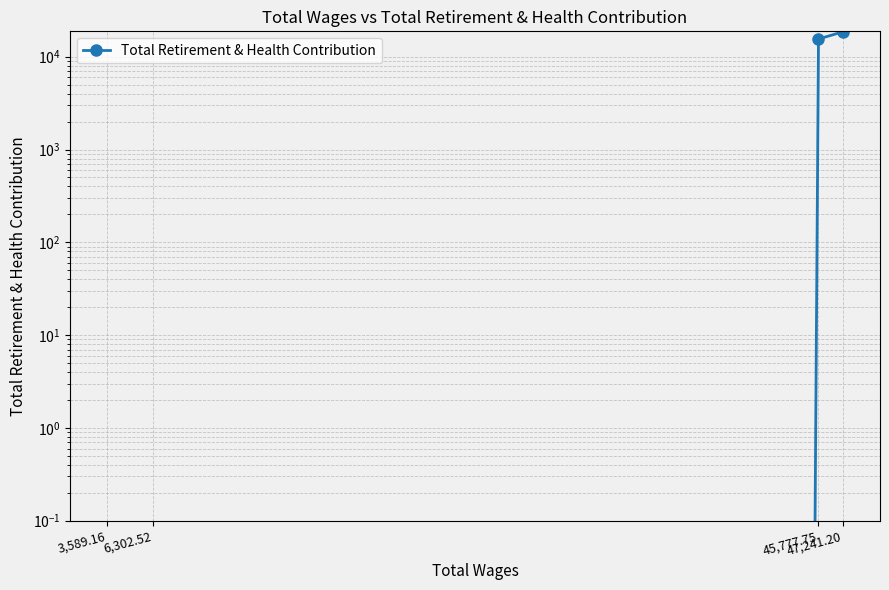

What position from the right is 6,302.52?

3